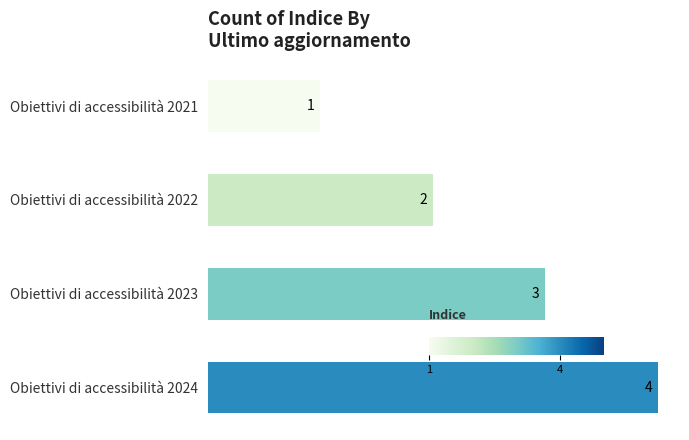

What is the maximum value shown in the chart?

4